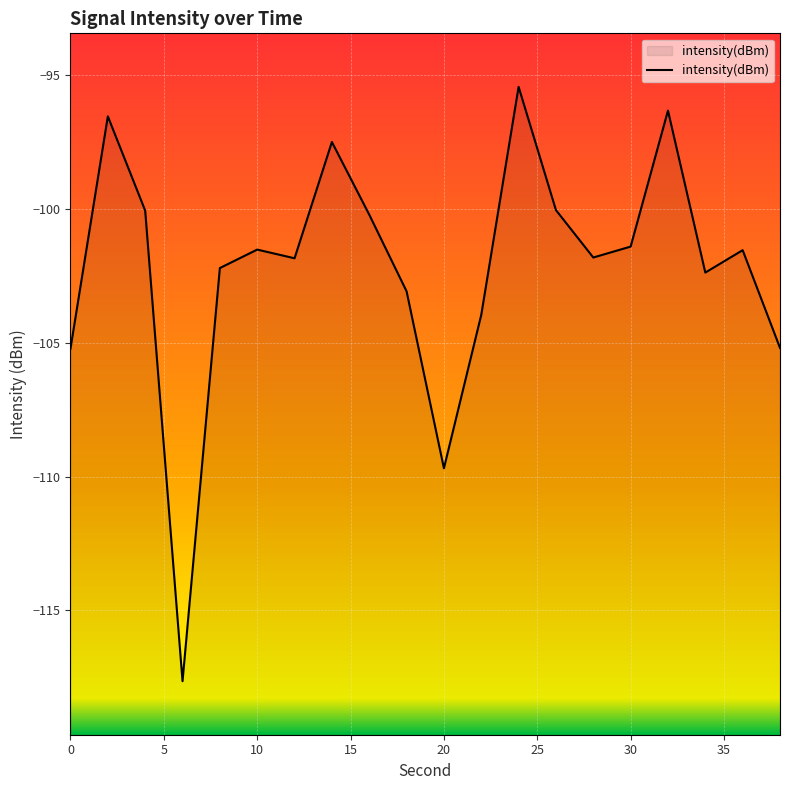

The chart shows a value of -48.8 at 10. True or false?

False